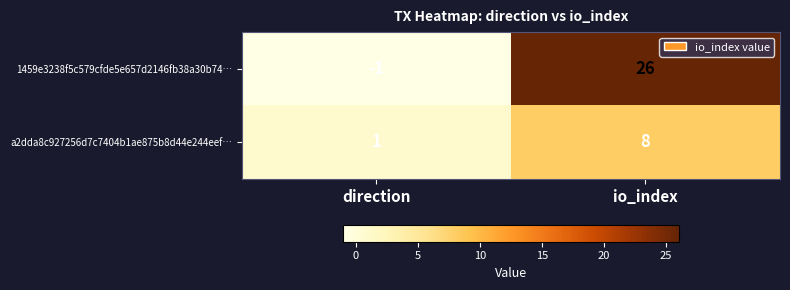

What is the sum of the a2dda8c927256d7c7404b1ae875b8d44e244eef… values at direction and io_index?

9